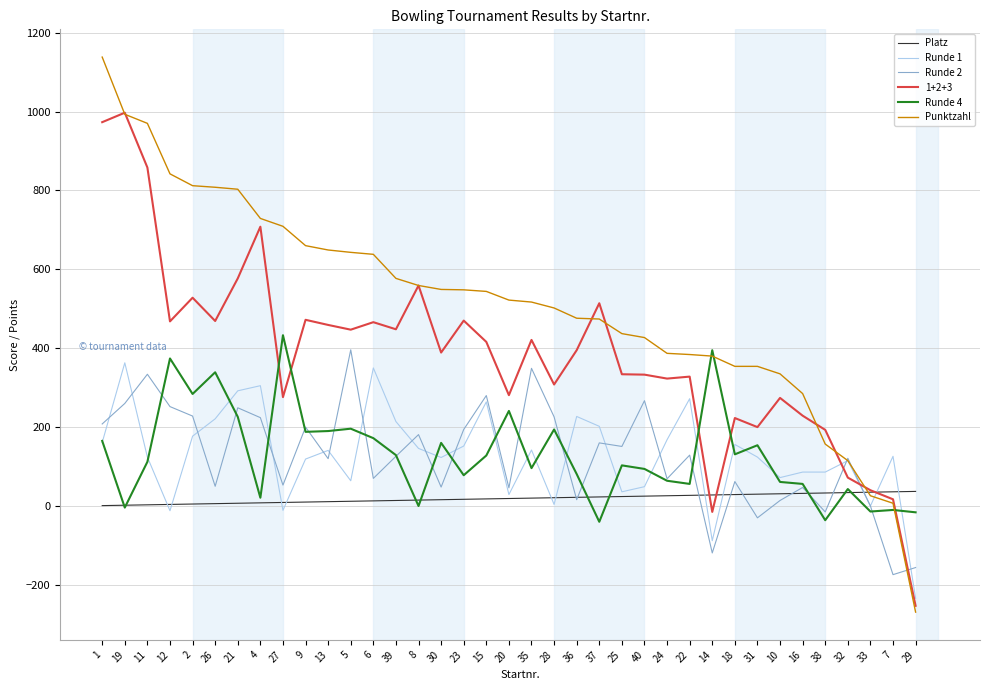

Which series has the largest range (max minus min)?

Punktzahl